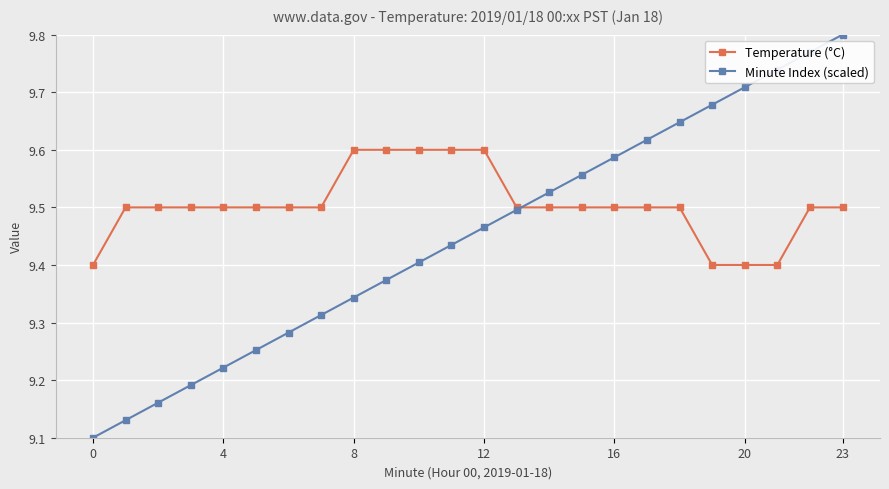

At how many categories does at least one series exceed 9?

24